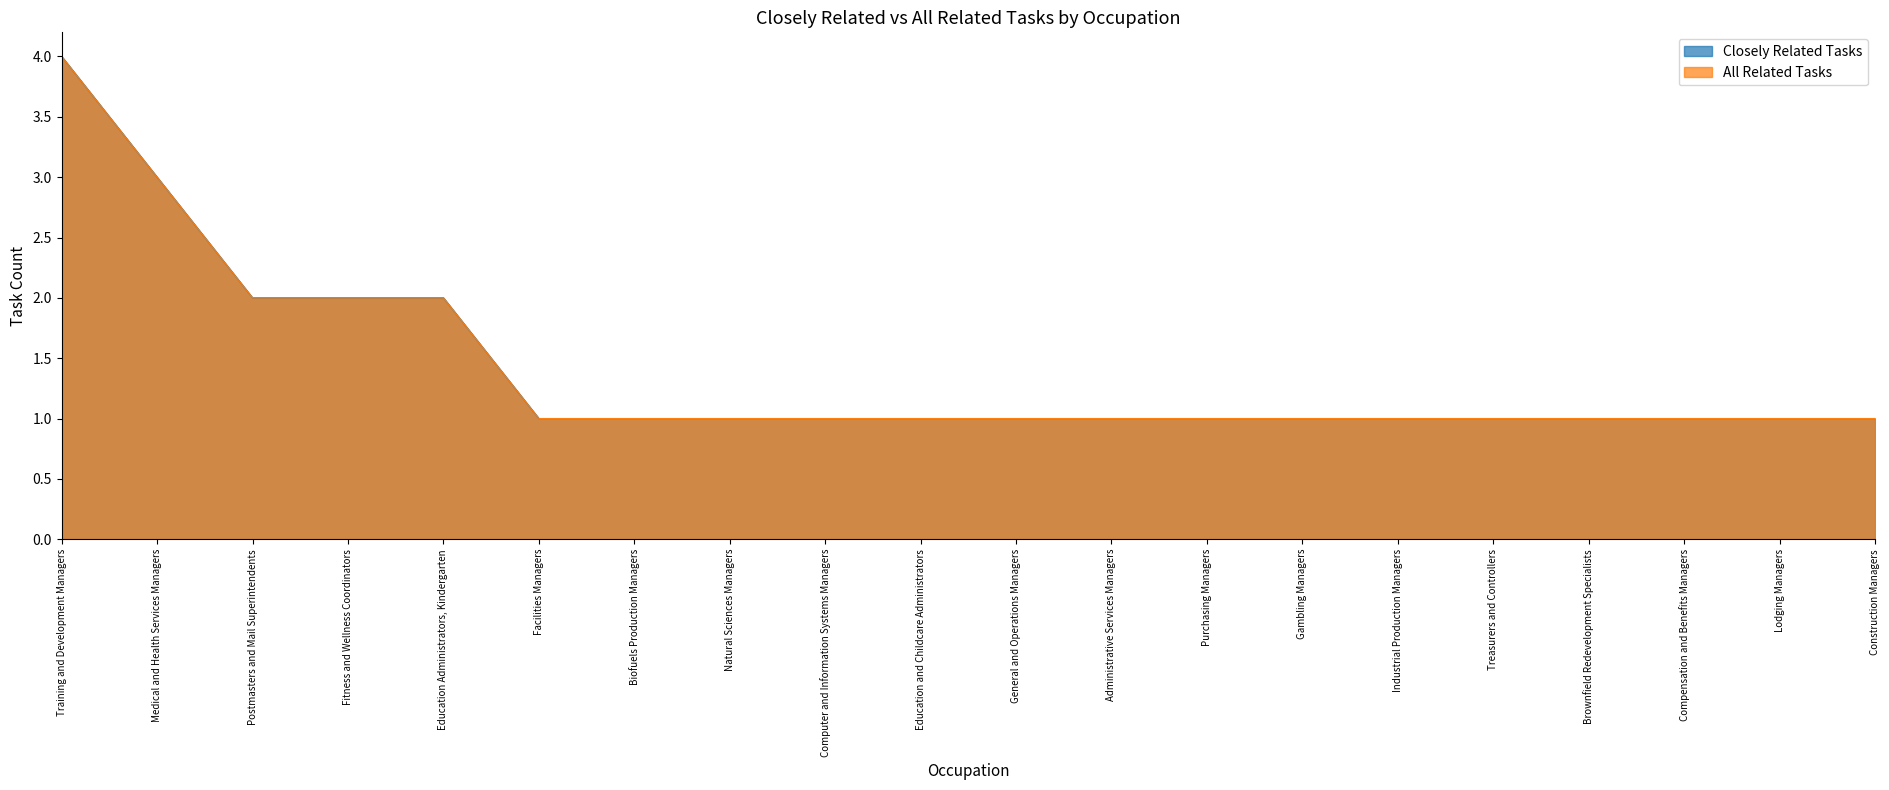

At Medical and Health Services Managers, list the series in order from smallest to largest.

Closely Related Tasks, All Related Tasks